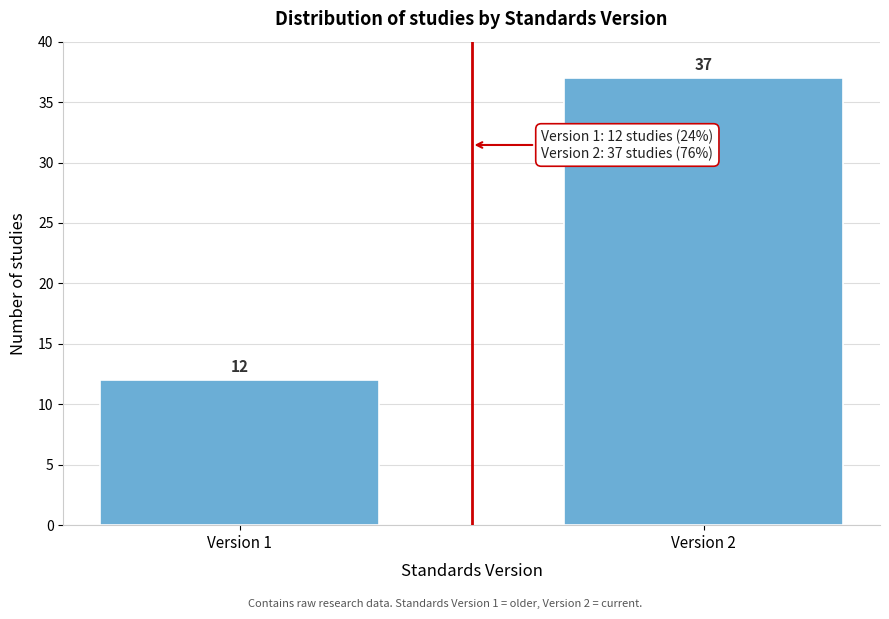

Reading left to right, list all the values displayed in this chart.

12	37